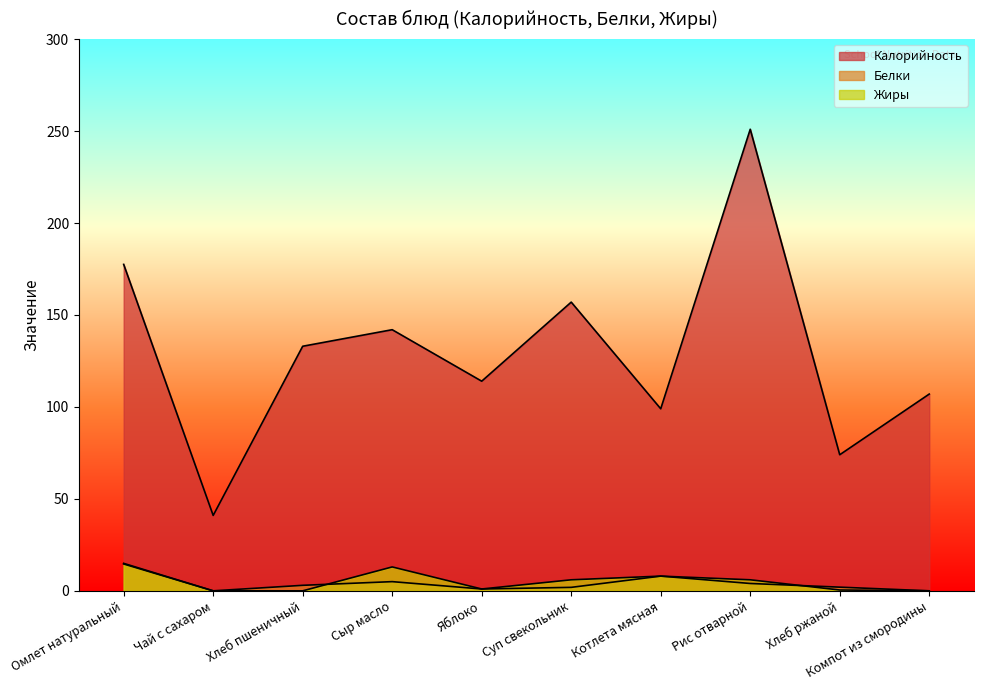

Which category has the highest value across all series?

Рис отварной